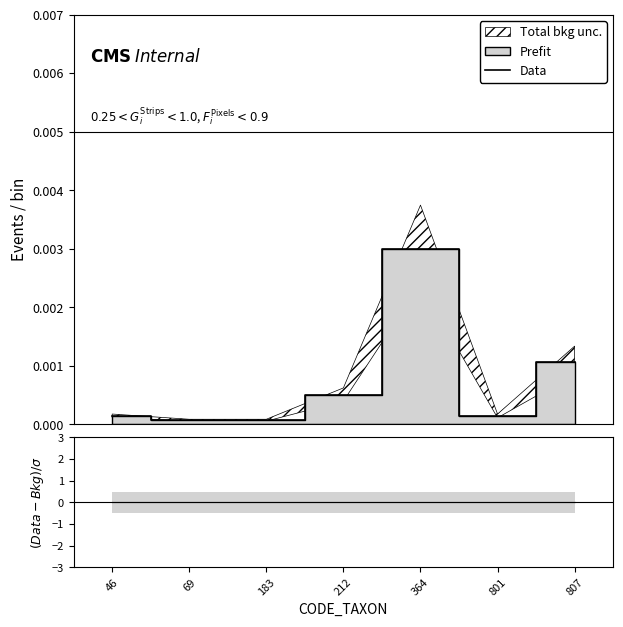

The chart shows a value of 0.0 at 183. True or false?

True